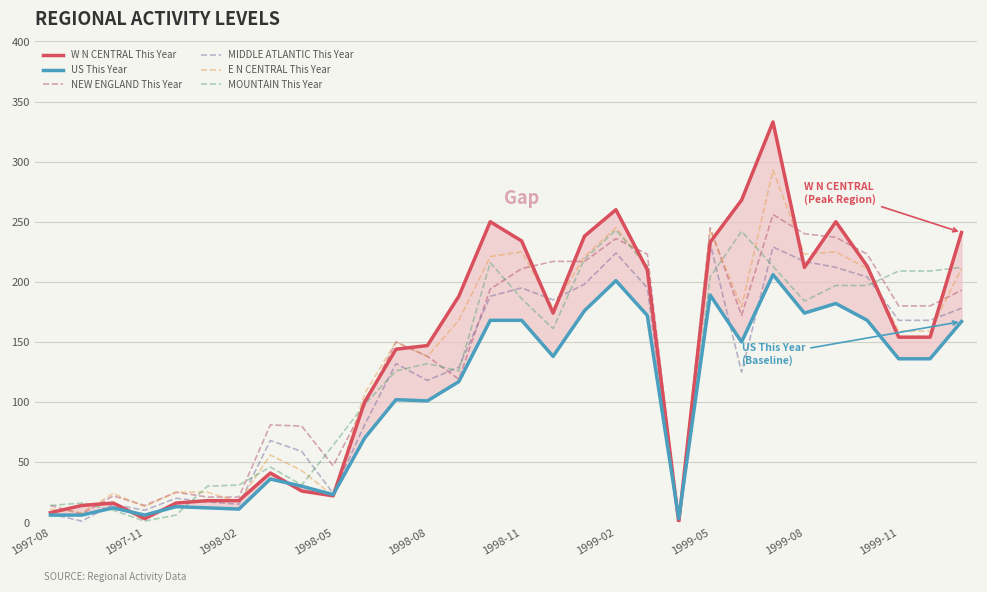

True or false: MOUNTAIN This Year has a value of 307 at 1998-11.

False